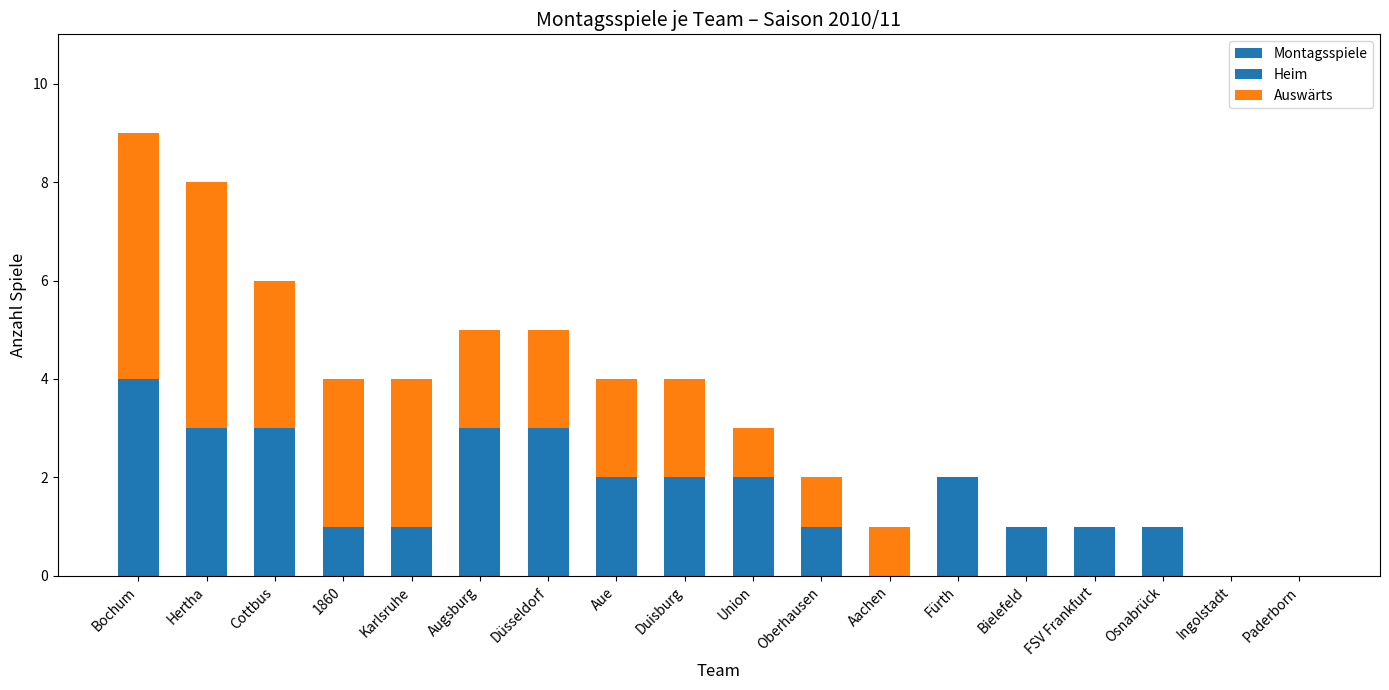

Count the Montagsspiele values in the range 1 to 5.

13